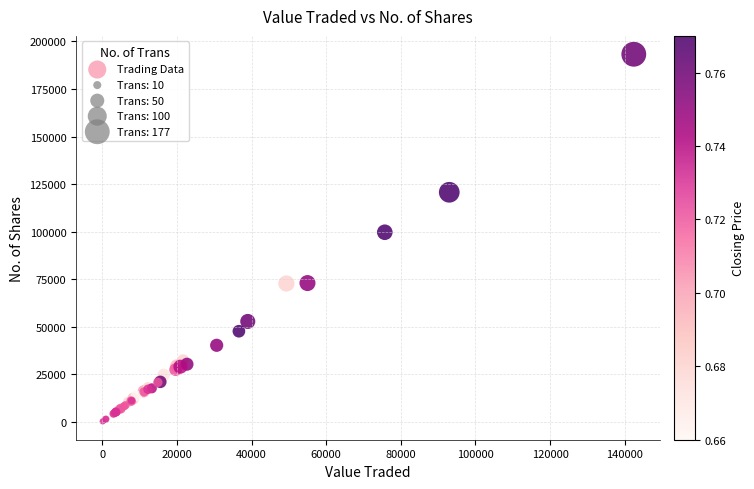

What Y value in the scatter plot is closest to 96707?

99632